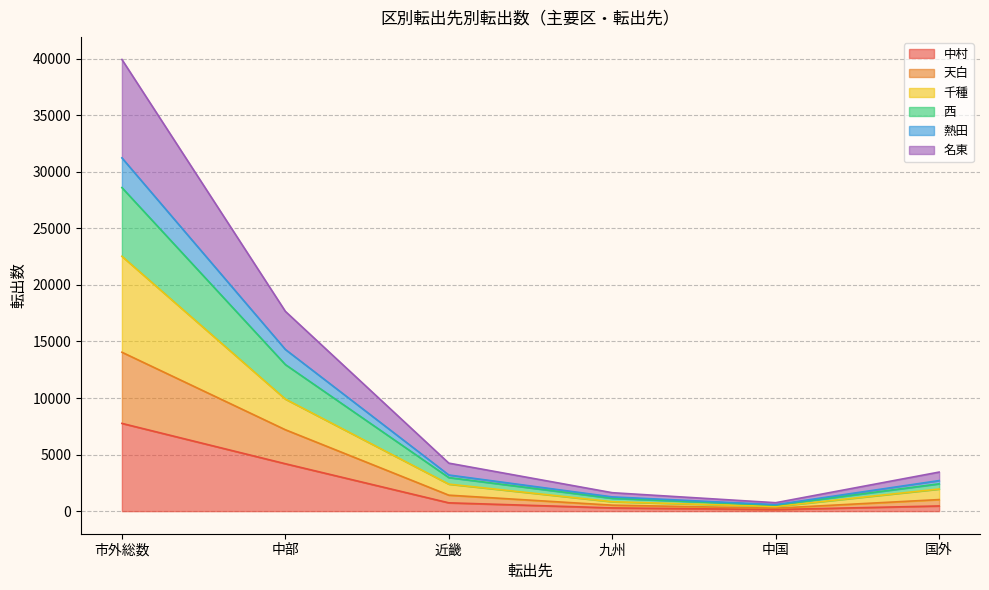

True or false: 名東 has a value of 29425 at 中部.

False